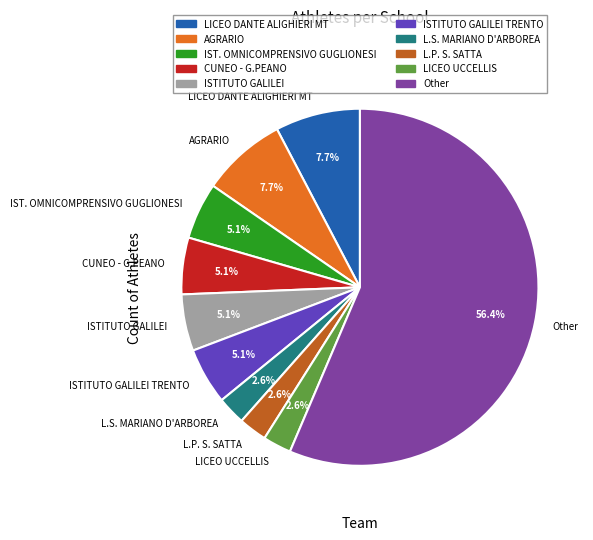

Combined, do L.P. S. SATTA and Other account for over 50%?

Yes